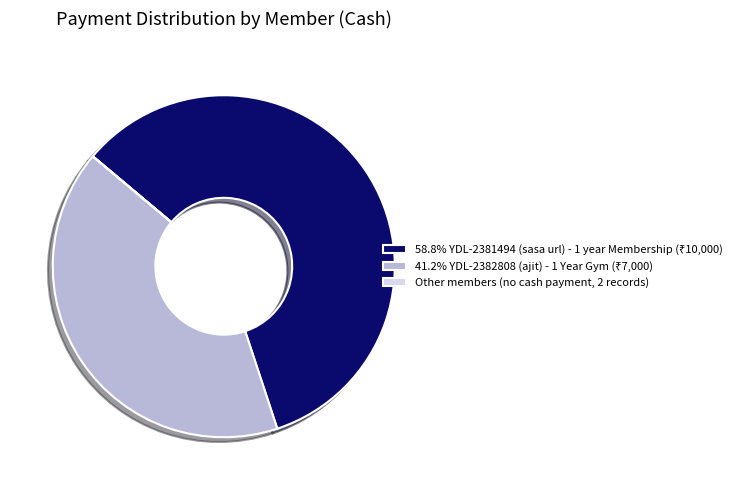

Is there a majority slice in this chart?

Yes